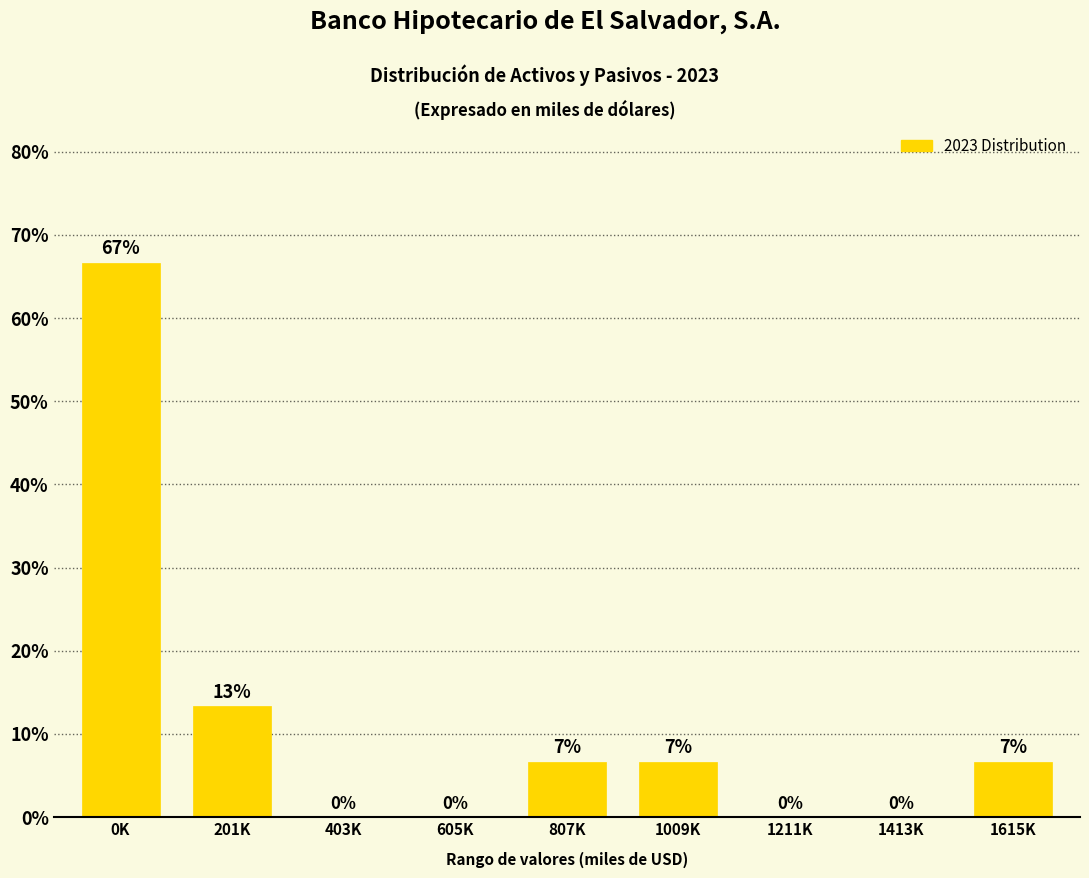

At which label is the value closest to 33?

201K